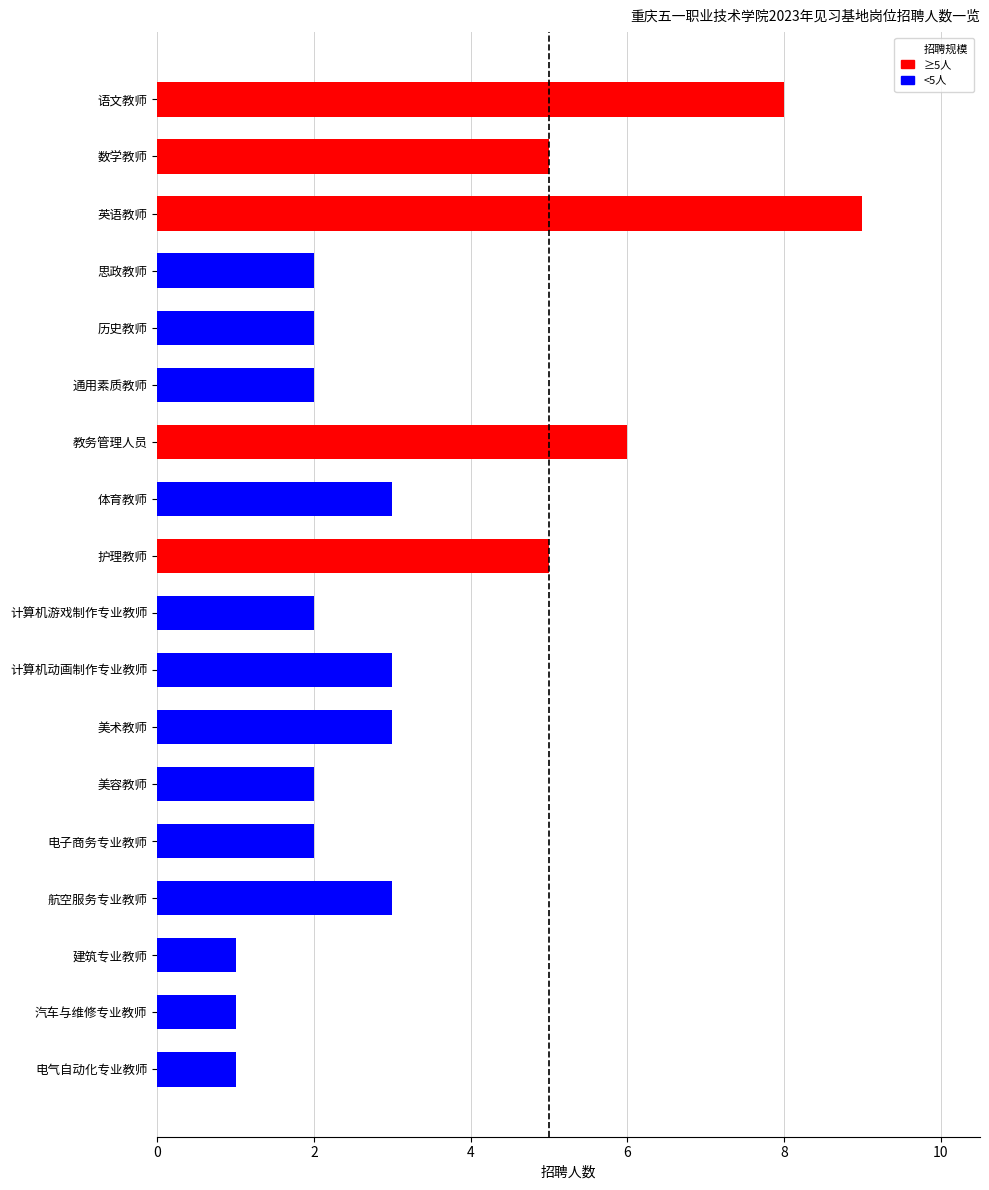

Reading top to bottom, transcribe all the data shown in this chart.

8	5	9	2	2	2	6	3	5	2	3	3	2	2	3	1	1	1